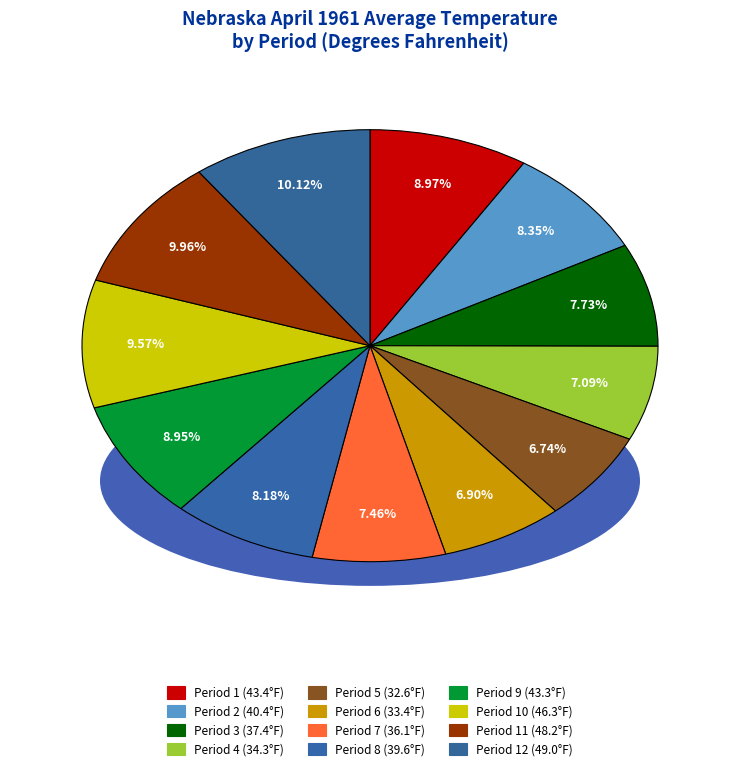

Count the number of slices in the pie.

12